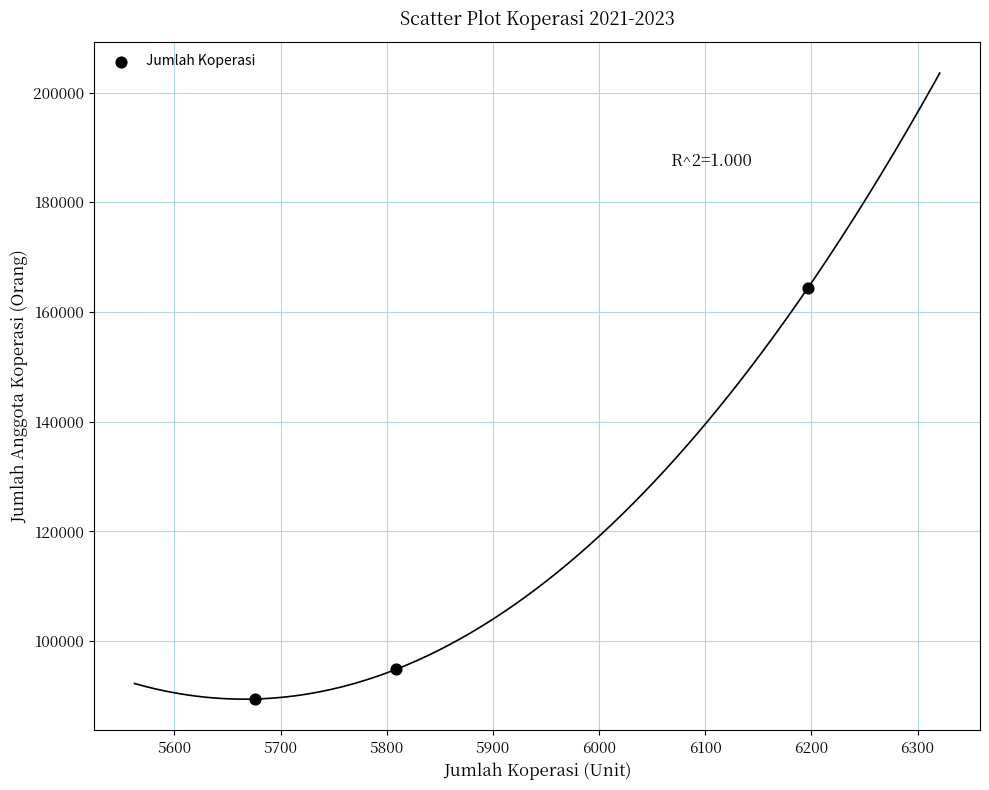

What is the average Y value?

116266